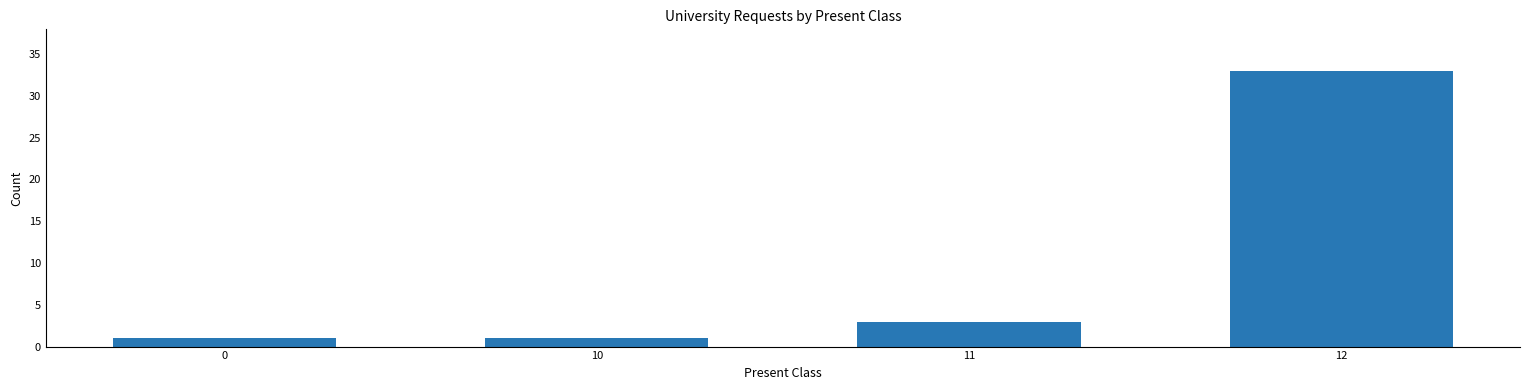

Count the number of categories in the chart.

4